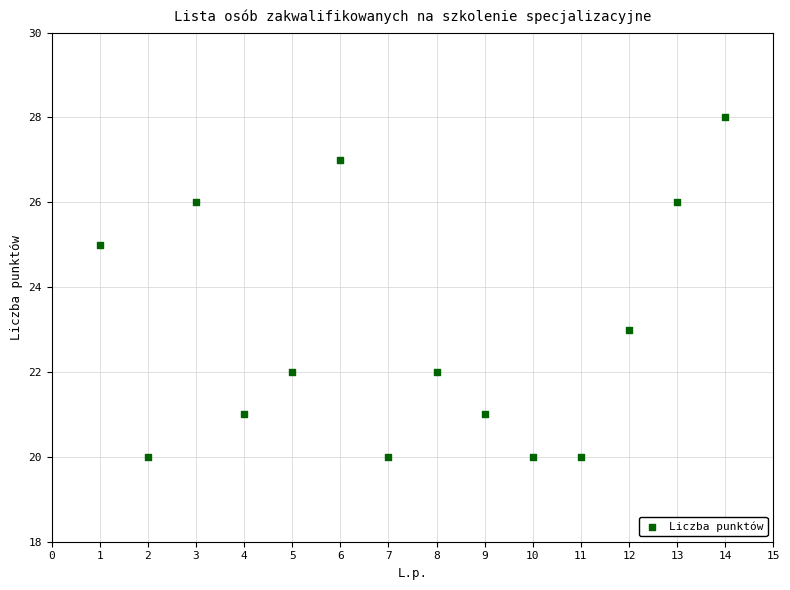

What is the range of X values (max minus min)?

13